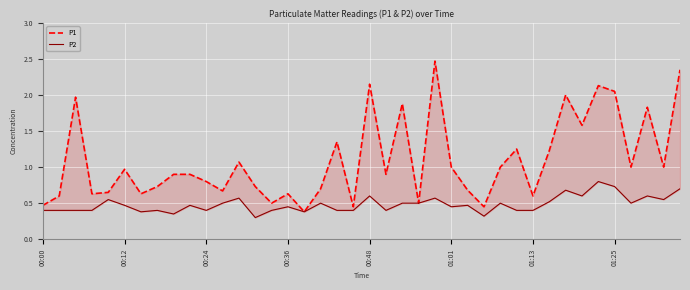

Reading right to left, what are all the values shown in this chart?

P1: 2.4	1.0	1.8	1.0	2.0	2.1	1.6	2.0	1.2	0.6	1.2	1.0	0.5	0.7	1.0	2.5	0.5	1.9	0.9	2.1	0.5	1.4	0.7	0.4	0.6	0.5	0.7	1.1	0.7	0.8	0.9	0.9	0.7	0.6	1.0	0.7	0.6	2.0	0.6	0.5
P2: 0.7	0.6	0.6	0.5	0.7	0.8	0.6	0.7	0.5	0.4	0.4	0.5	0.3	0.5	0.5	0.6	0.5	0.5	0.4	0.6	0.4	0.4	0.5	0.4	0.5	0.4	0.3	0.6	0.5	0.4	0.5	0.3	0.4	0.4	0.5	0.6	0.4	0.4	0.4	0.4